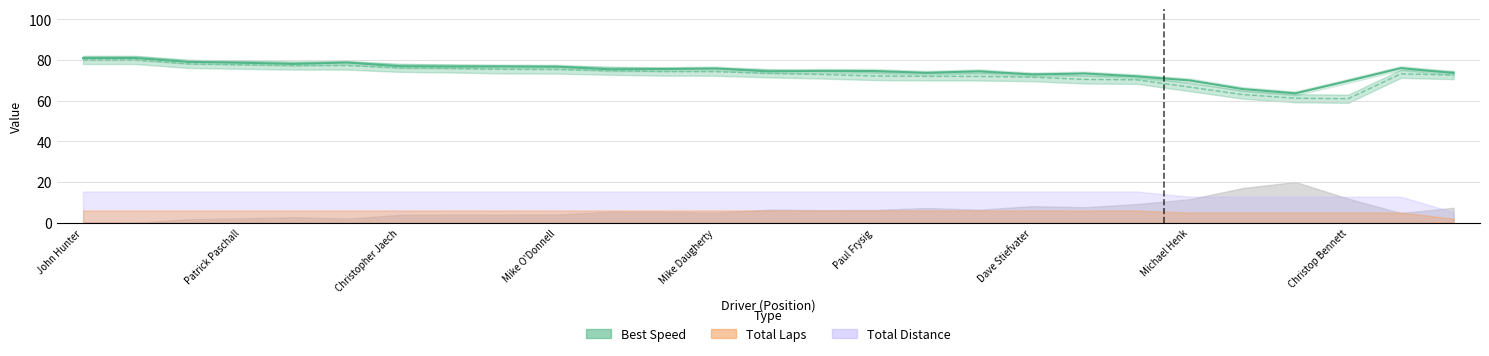

How many lines are shown in the chart?

2